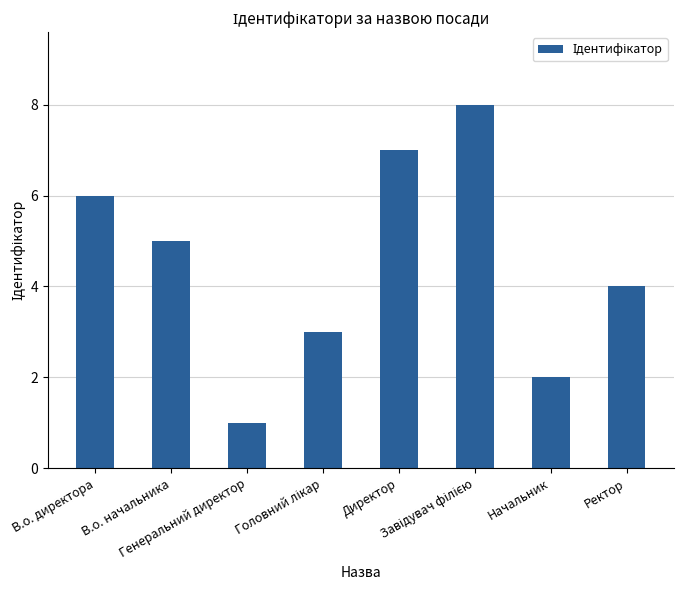

What is the greatest value displayed?

8